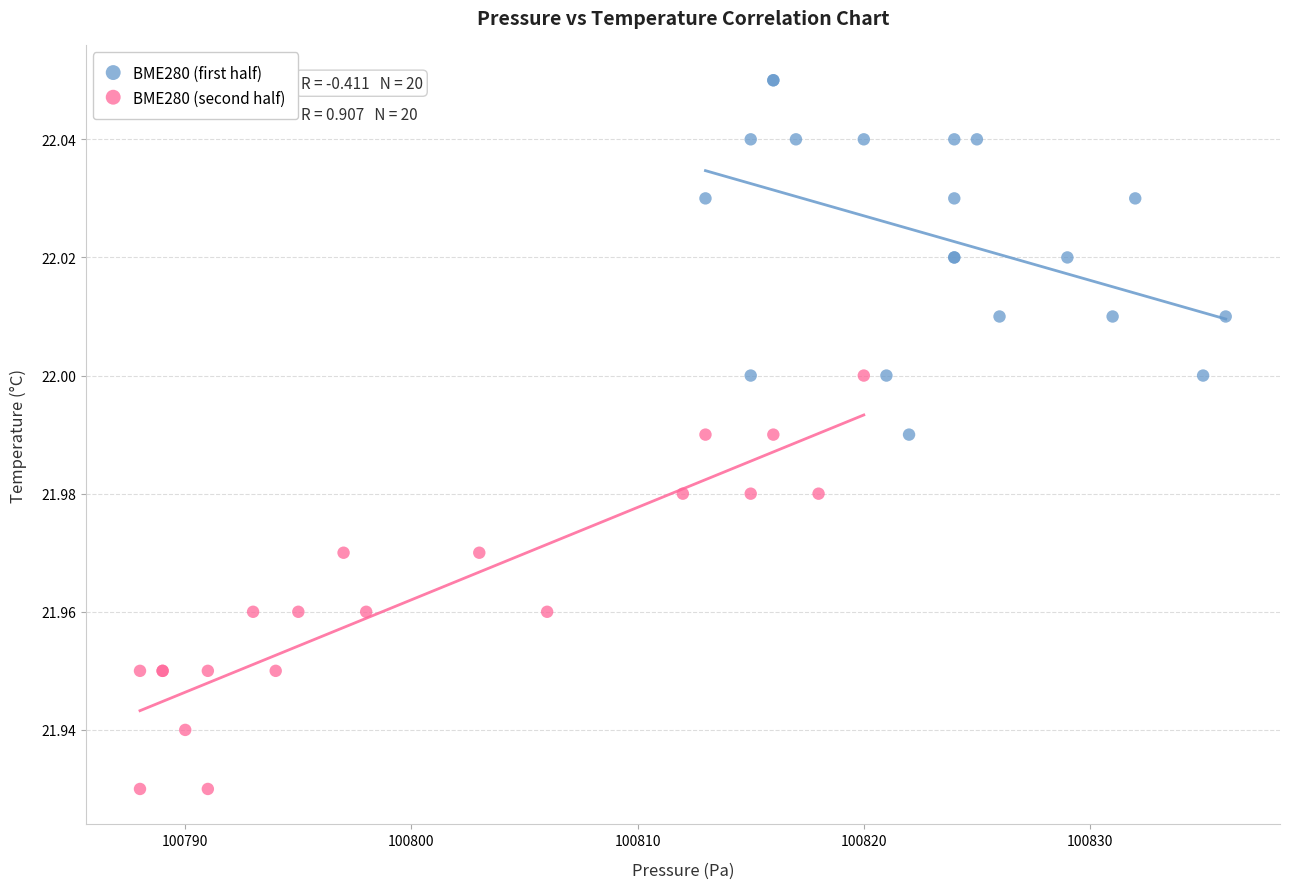

Which series has the largest Y range (max minus min)?

BME280 (second half)